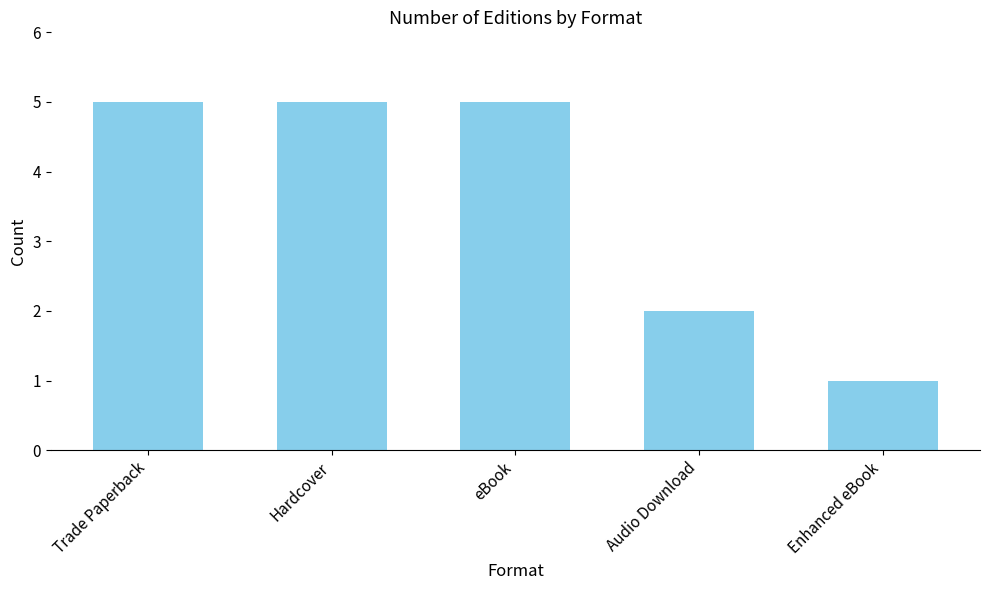

Is it true that the value at Hardcover is 2?

False